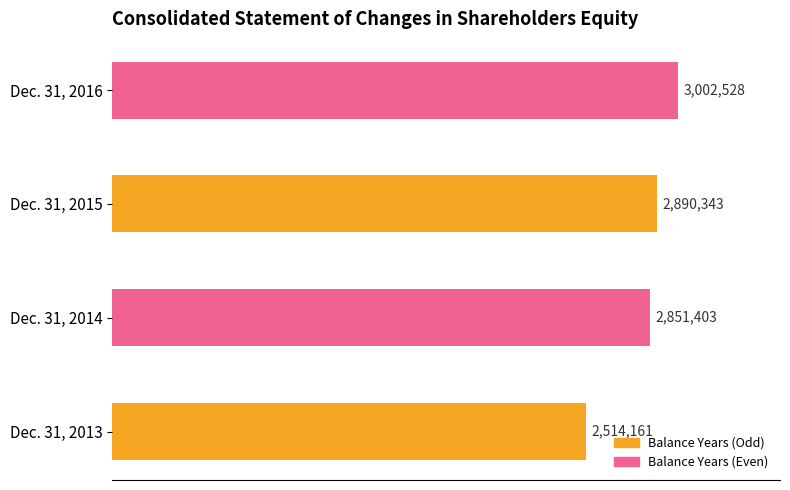

List the labels in order of value, smallest first.

Dec. 31, 2013, Dec. 31, 2014, Dec. 31, 2015, Dec. 31, 2016